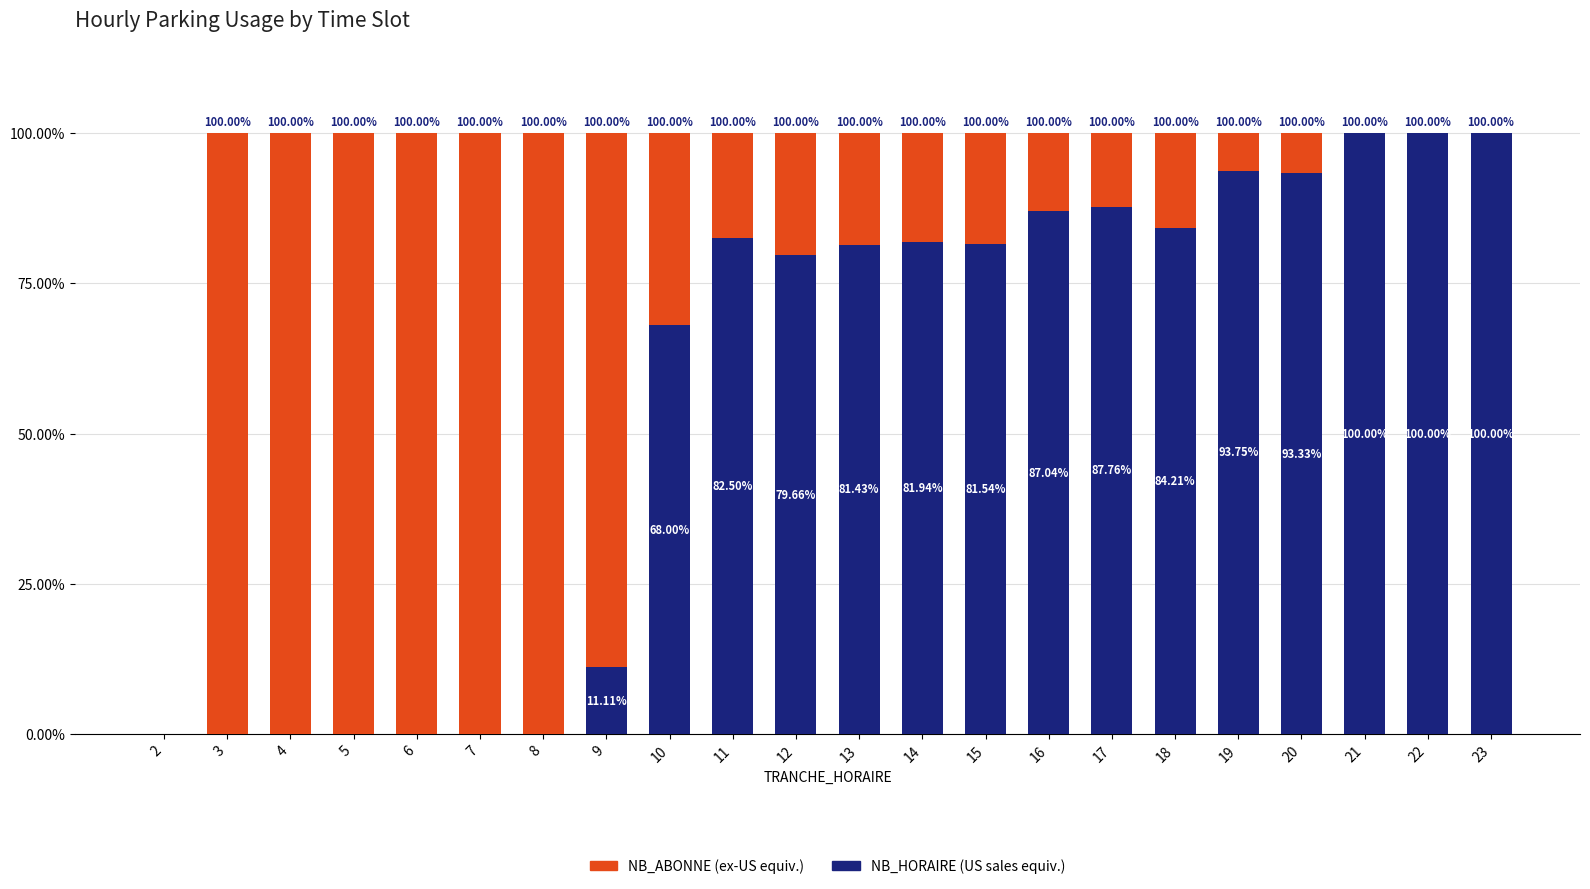

What is the total value across all series at 3?

100.0